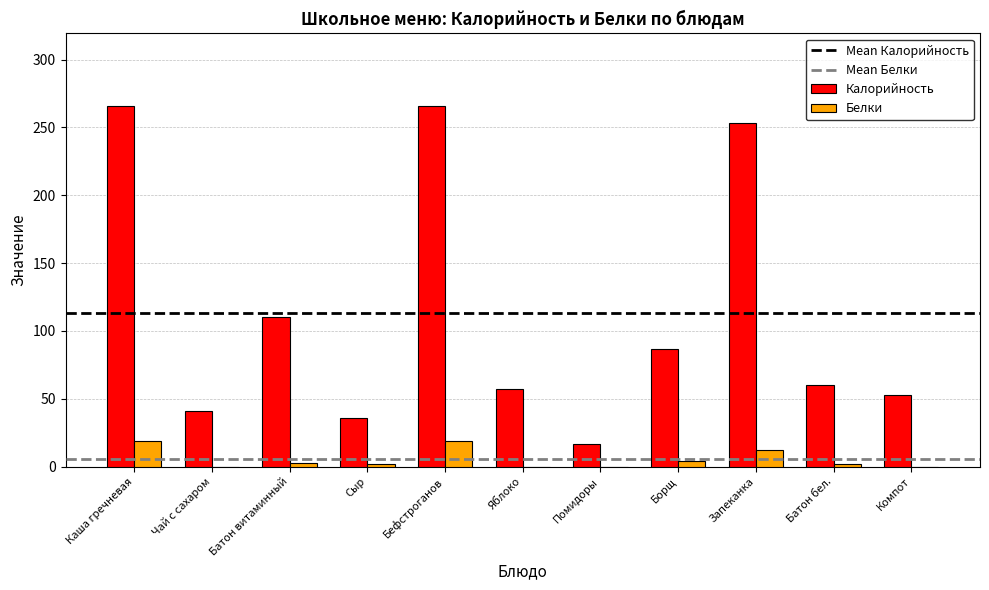

True or false: Калорийность has a value of 266 at Бефстроганов.

True